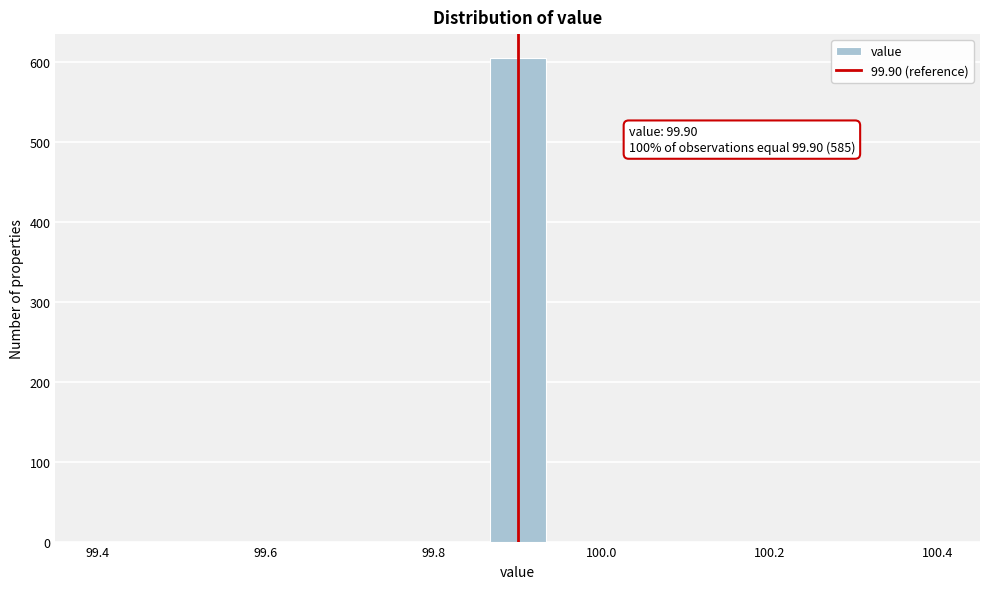

Around what value on the x-axis is the tallest bar? Give the approximate position of its centre, as read against the axis.

99.90